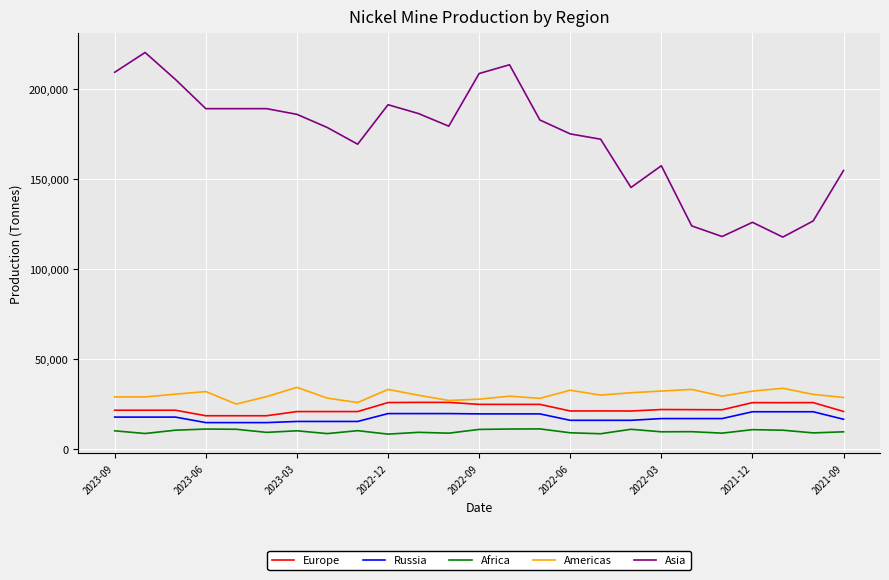

What is the smallest value displayed?

8486